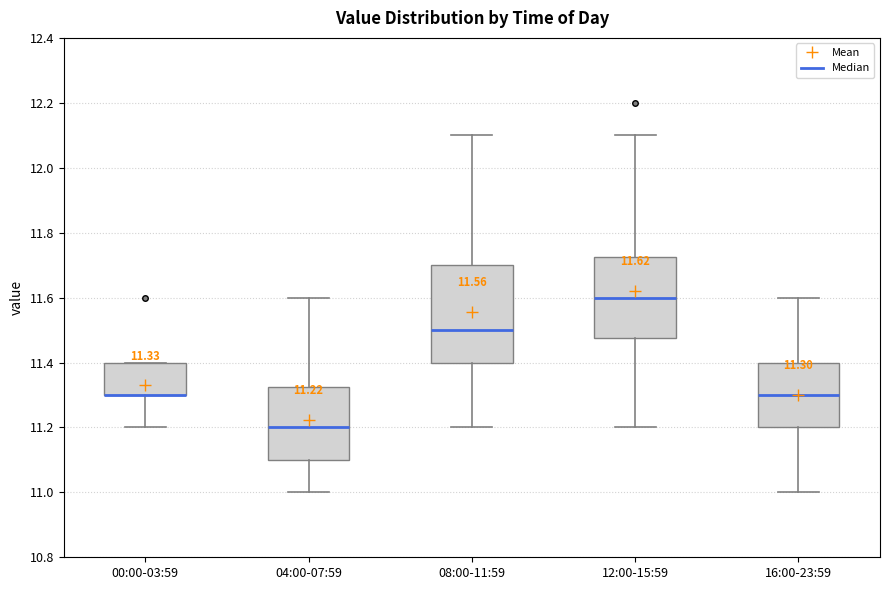

Comparing the boxes themselves (not the whiskers), which one is the tallest?

08:00-11:59